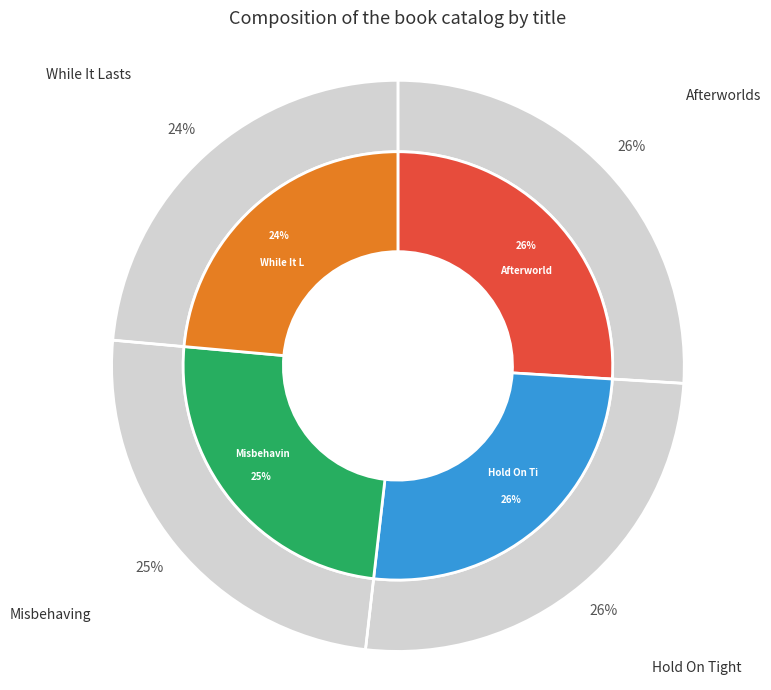

Combined, do While It Lasts and Afterworlds account for over 50%?

No